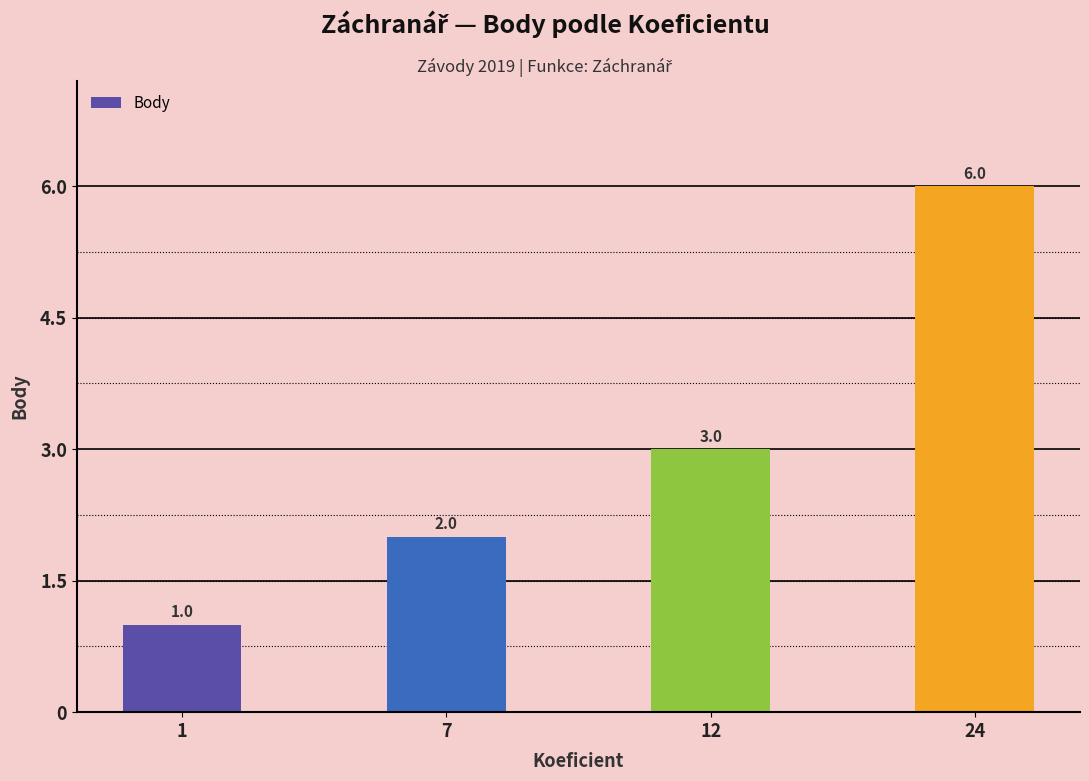

What is the greatest value displayed?

6